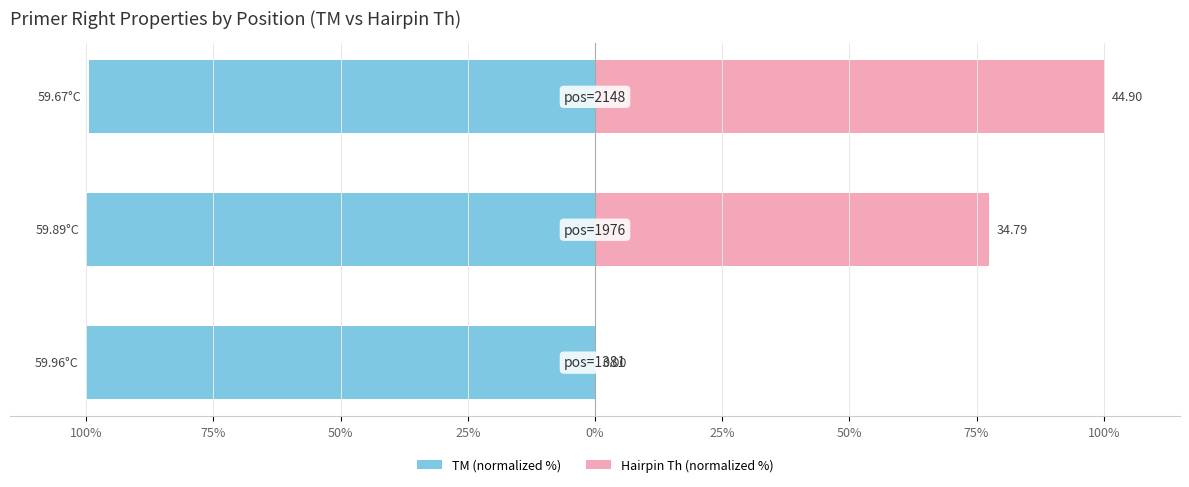

What is the greatest value displayed?

100.0